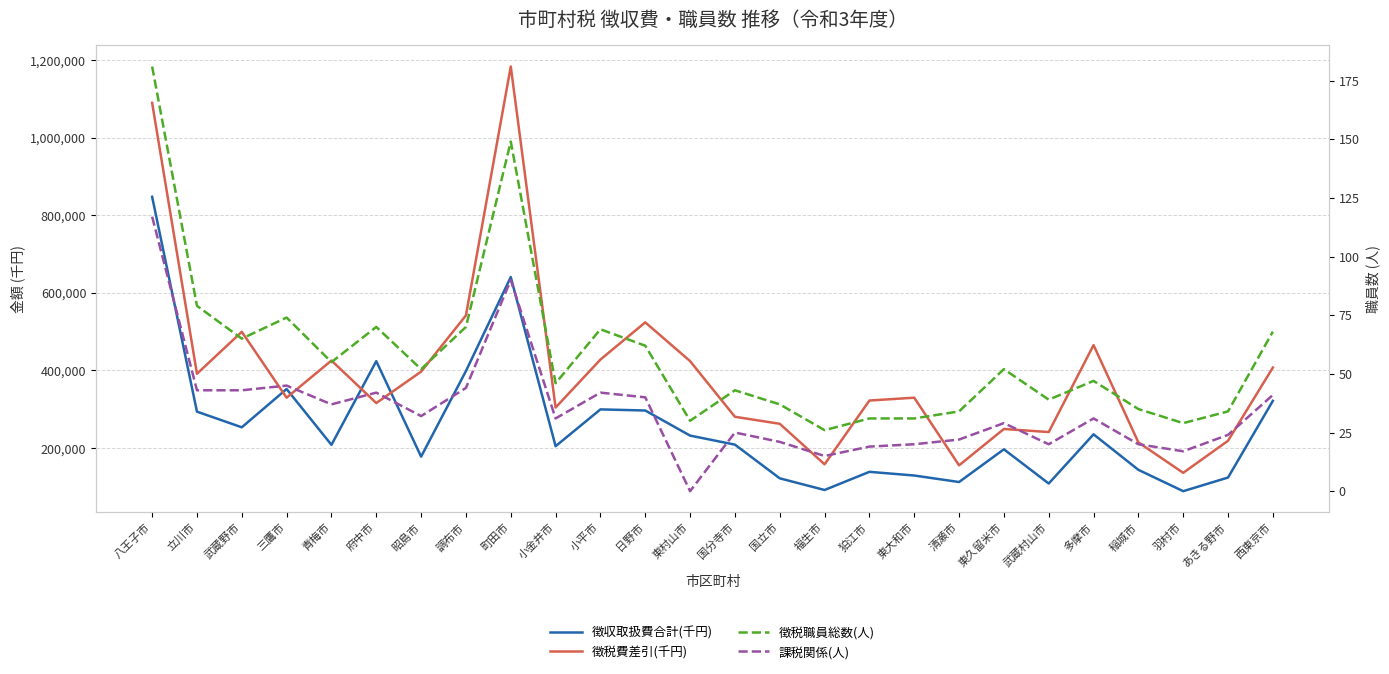

What is the sum of the 徴税職員総数(人) values at 狛江市 and 稲城市?

66